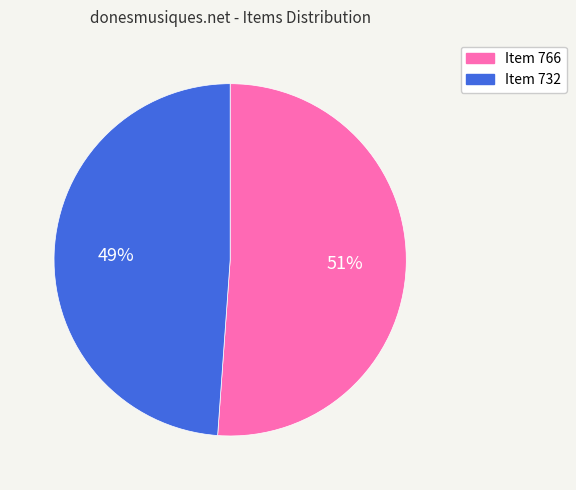

To the nearest percent, what percentage of the pie is Item 732?

49%